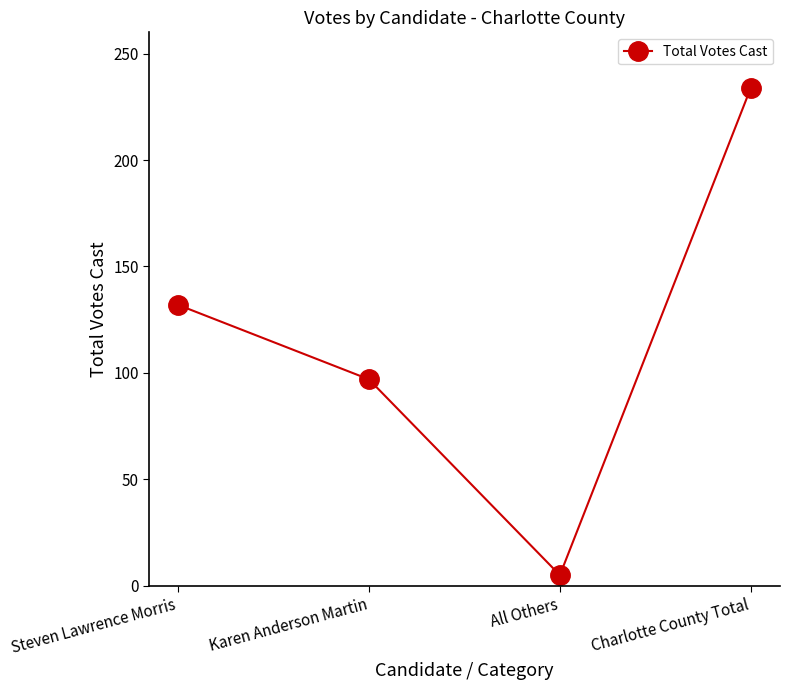

What is the smallest value displayed?

5